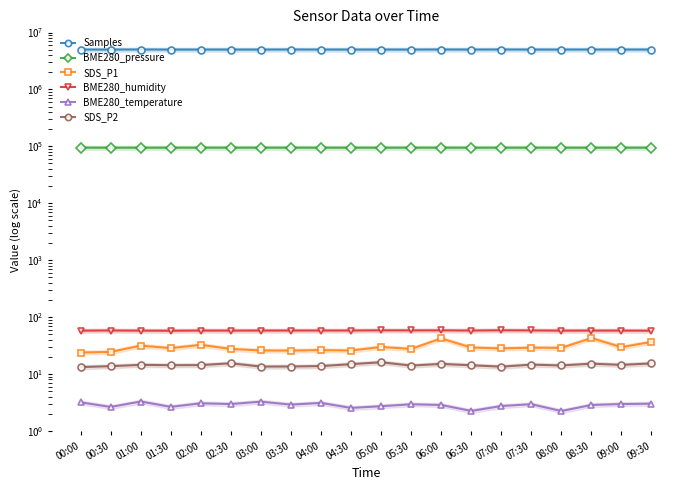

What is the minimum value for BME280_pressure?

94502.2